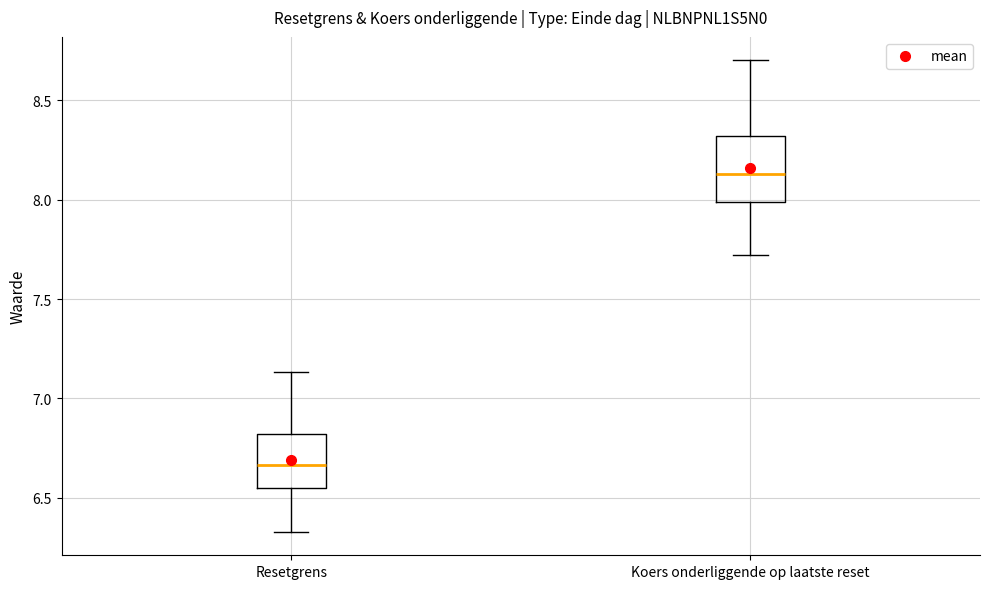

Reading left to right, read every box against the y-axis: the position of its median line, the range the box covers, and the ends of its whiskers. The values are not printed on the chart, so give them approximately, as read against the axis.

Resetgrens: median 6.65, box 6.55 to 6.80, whiskers 6.35 to 7.15
Koers onderliggende op laatste reset: median 8.15, box 8.00 to 8.30, whiskers 7.70 to 8.70